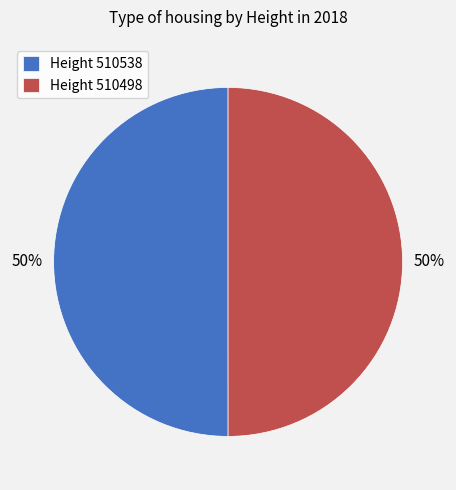

To the nearest percent, what percentage of the pie is Height 510538?

50%